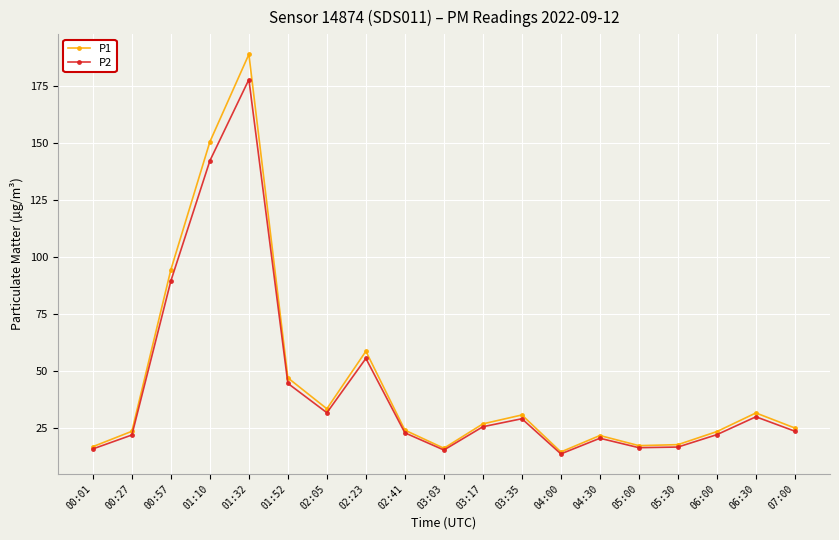

At which category is the sum across all series the highest?

01:32